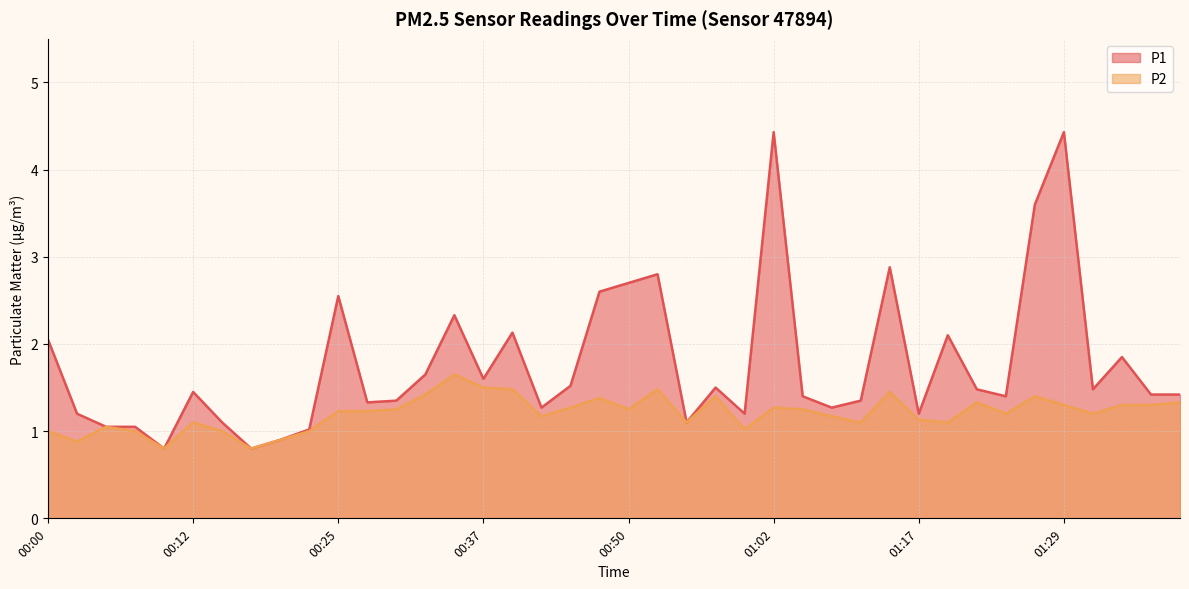

In P1, how many points are higher than both neighbors (excluding endpoints)?

11